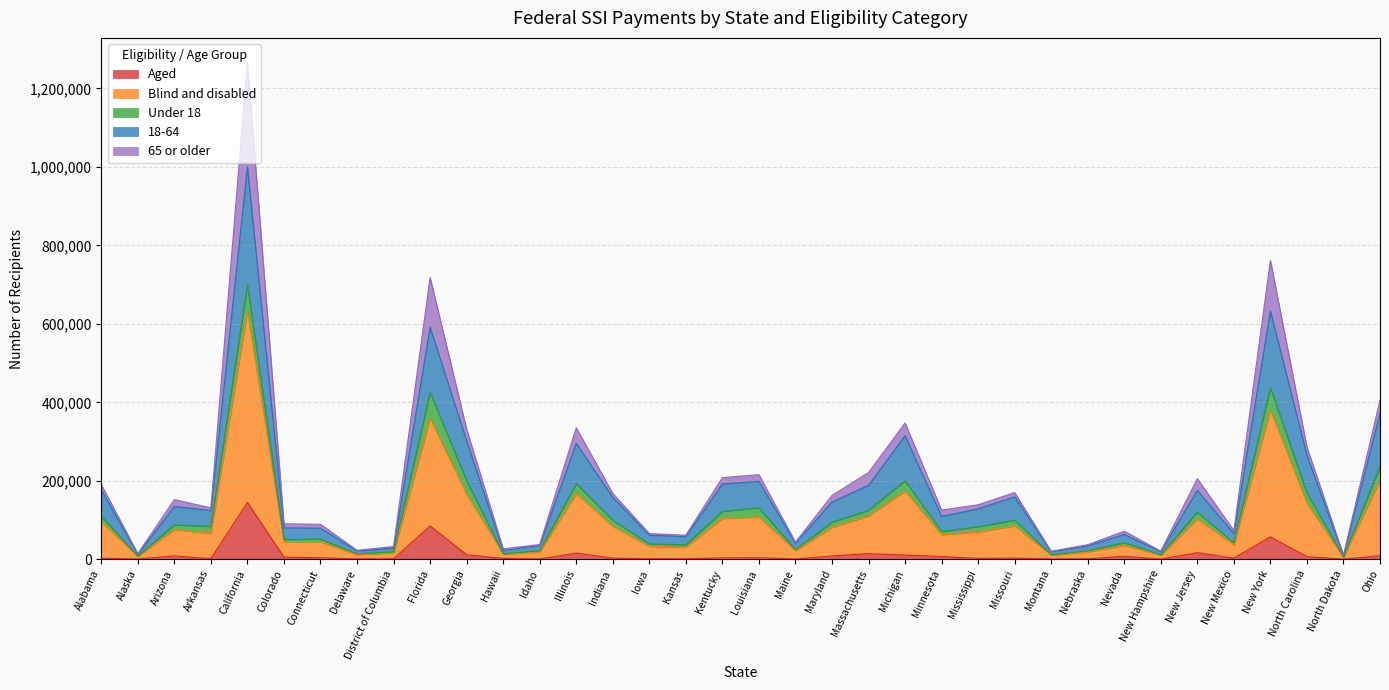

Which series changed the most between Georgia and Kentucky?

Blind and disabled